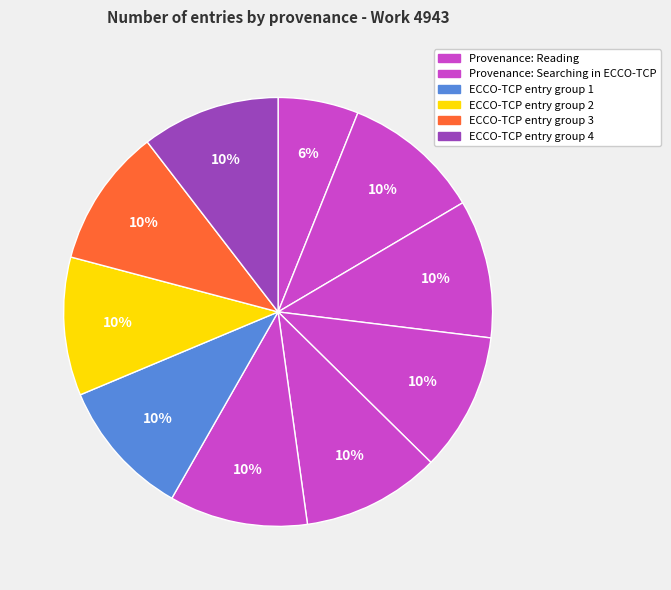

Count the number of slices in the pie.

10